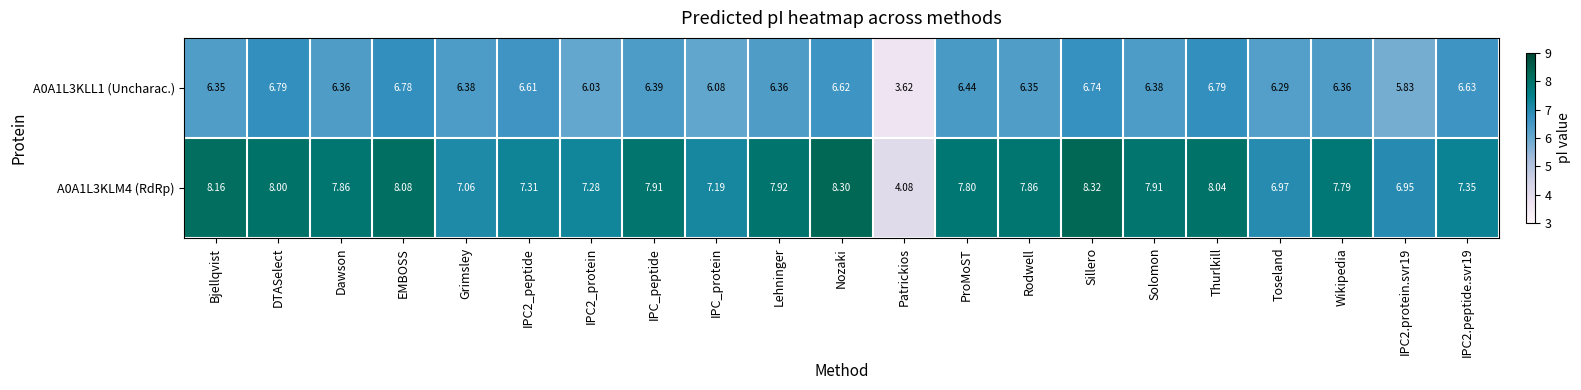

Is the value of A0A1L3KLL1 (Uncharac.) at IPC2.protein.svr19 greater than the value of A0A1L3KLM4 (RdRp) at Rodwell?

No